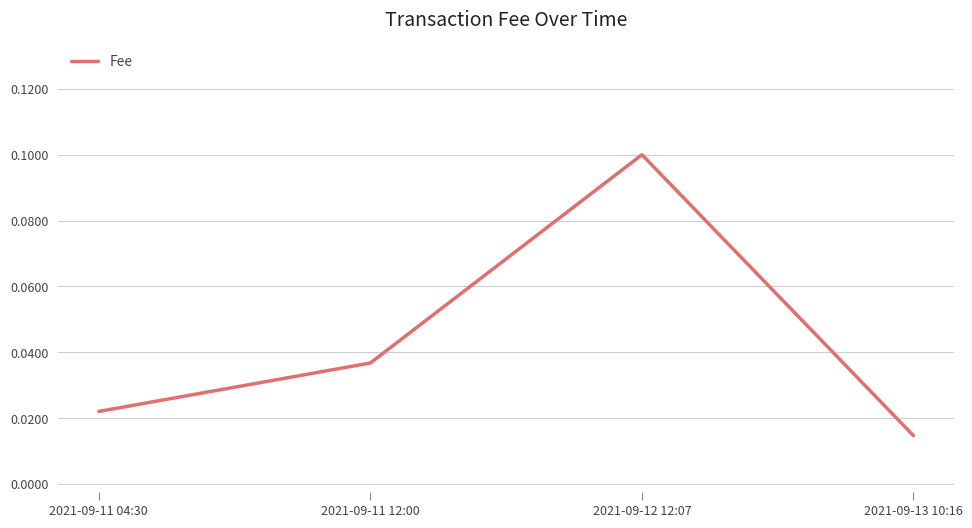

Rank the categories by value from highest to lowest.

2021-09-12 12:07, 2021-09-11 12:00, 2021-09-11 04:30, 2021-09-13 10:16